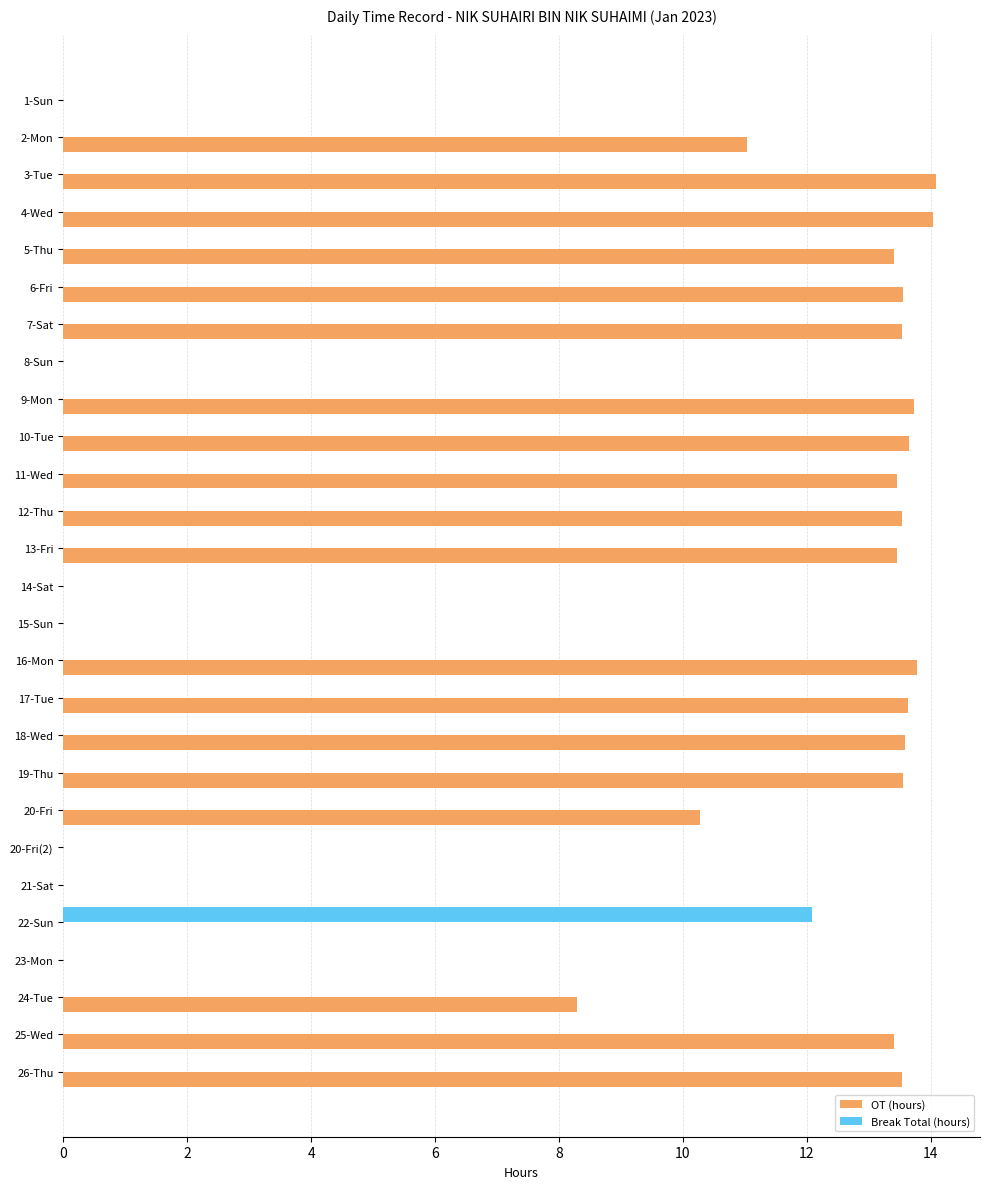

Count the number of data series in this chart.

2